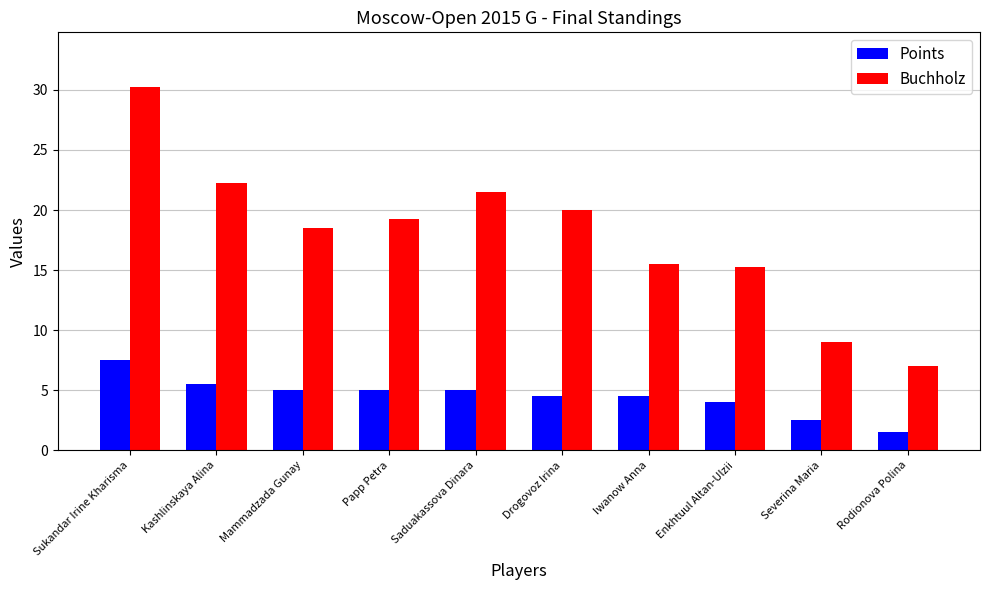

At Iwanow Anna, list the series in order from smallest to largest.

Points, Buchholz